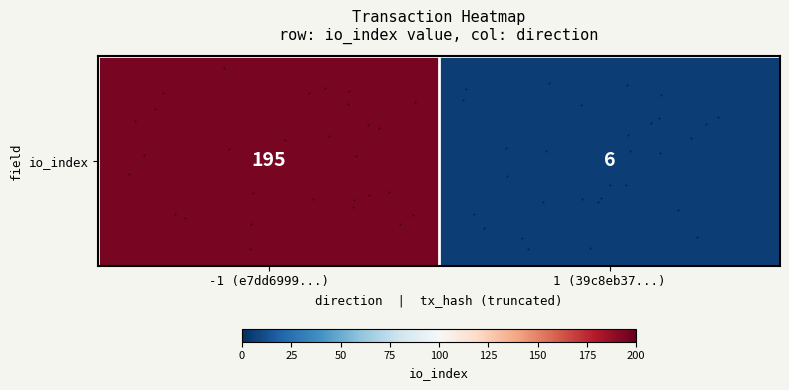

The value at 1 (39c8eb37...) is 6. True or false?

True